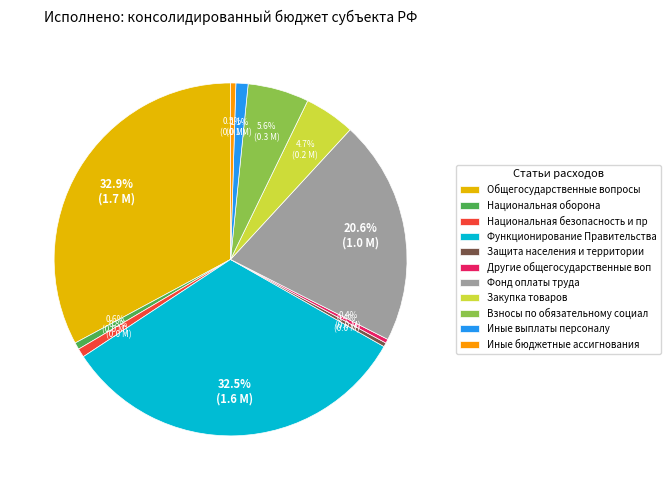

Does any single category account for the majority?

No